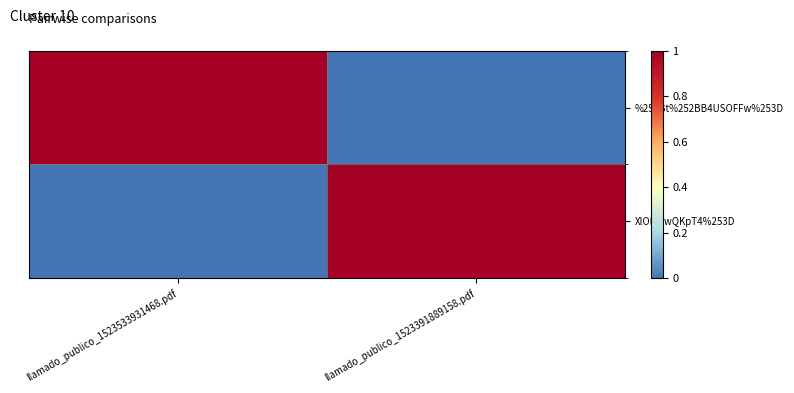

How many distinct data groups are displayed?

2